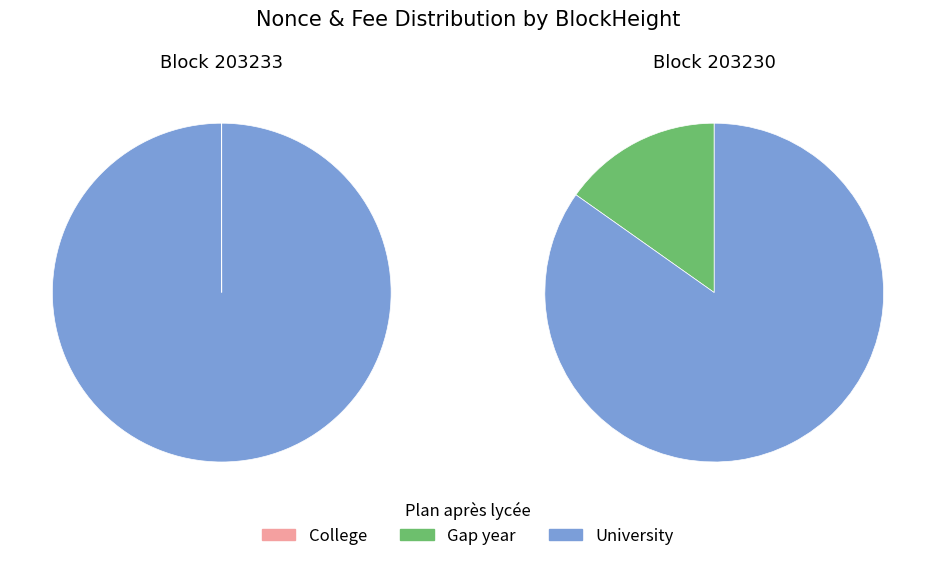

At 203233, list the series in order from smallest to largest.

College, Gap year, University